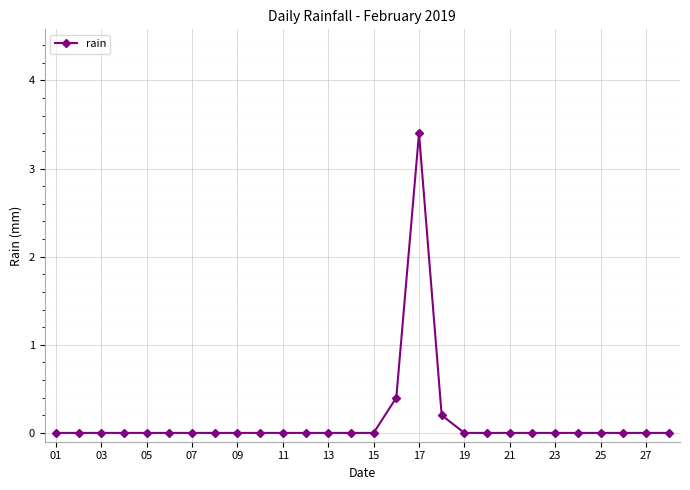

What is the greatest value displayed?

3.4